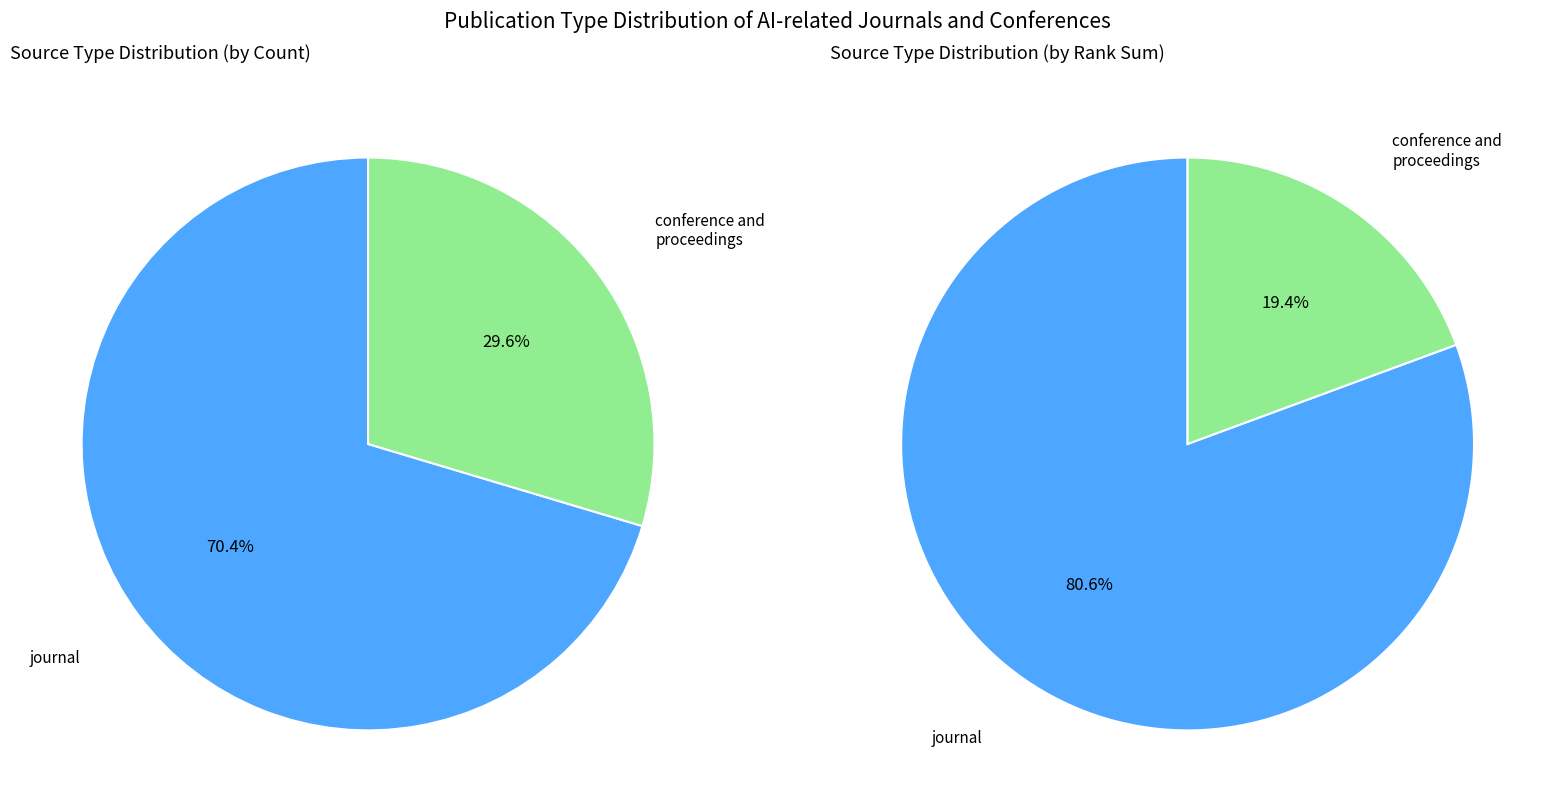

Approximately how many times larger is the value at journal compared to conference and proceedings?

2.4